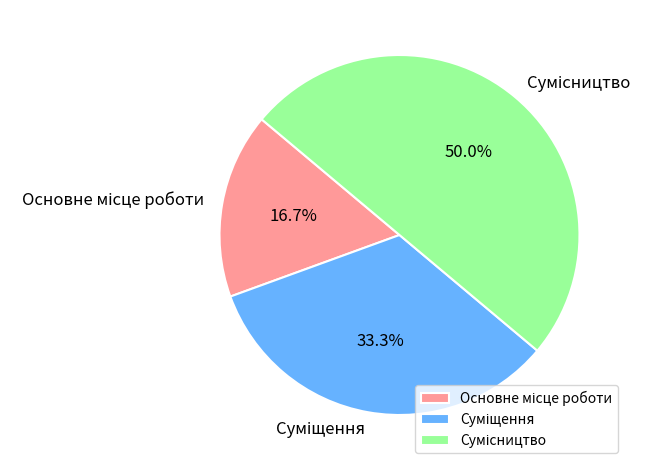

Count the number of slices in the pie.

3